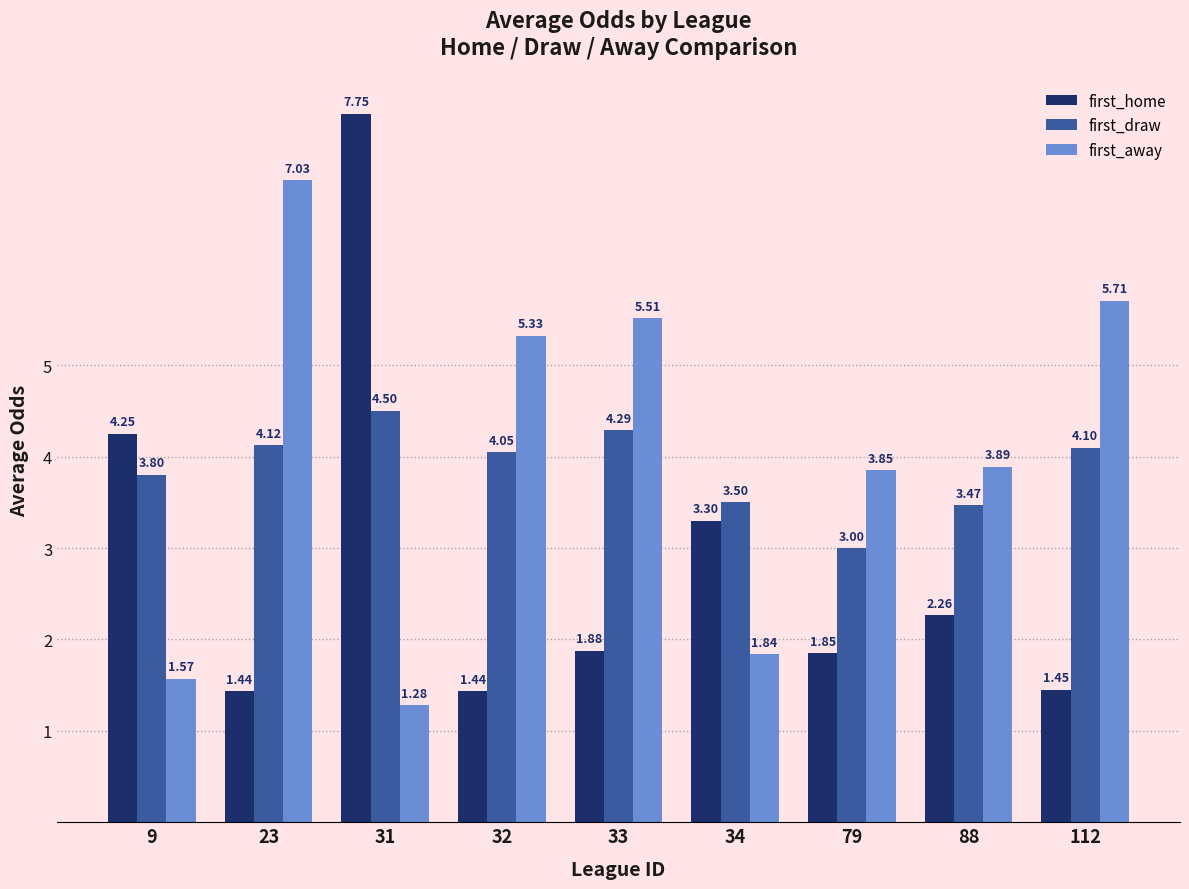

Count the number of categories in the chart.

9